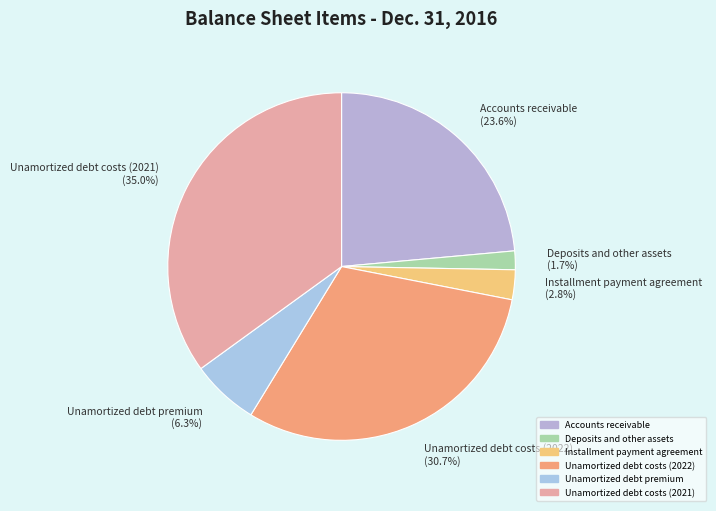

Is there a majority slice in this chart?

No